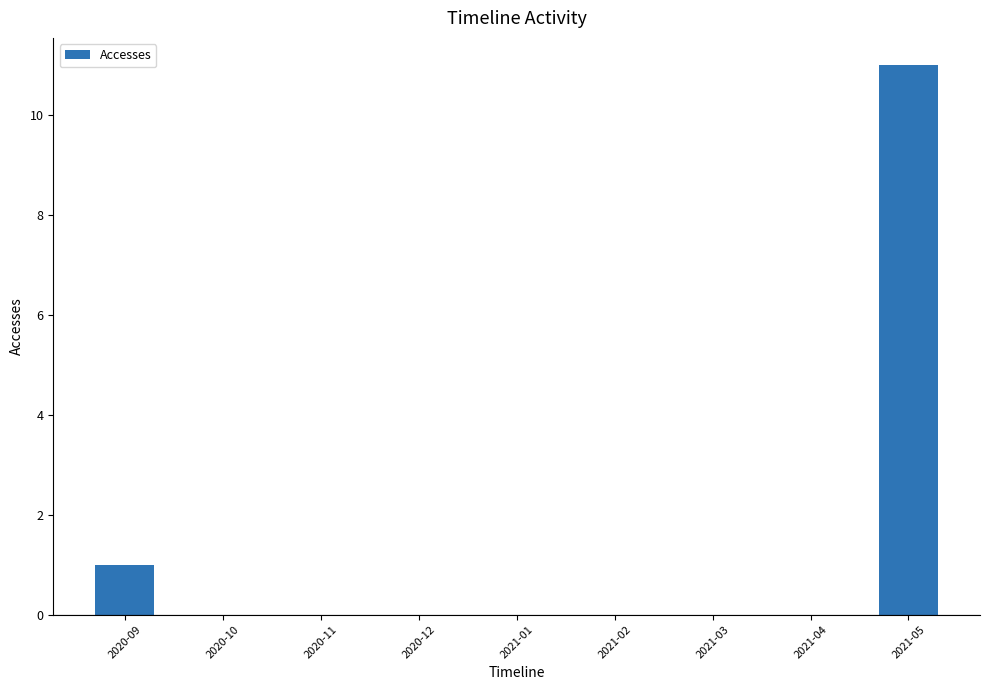

What is the sum of all values?

12